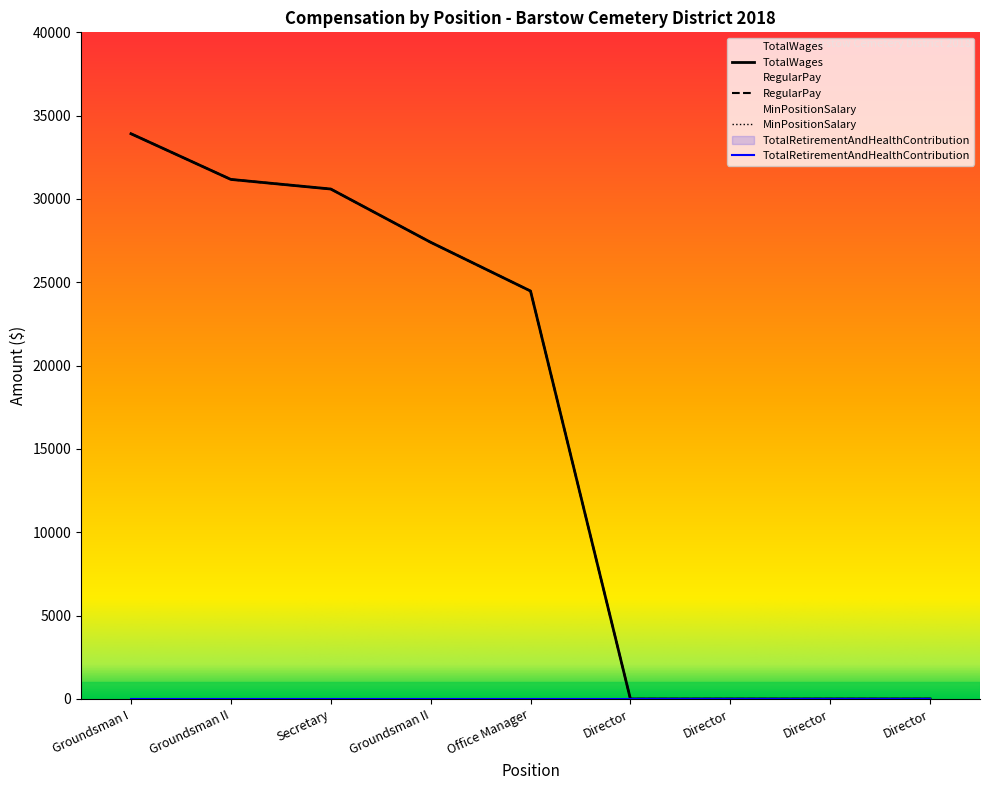

What is the label of the 4th point from the left?

Groundsman II